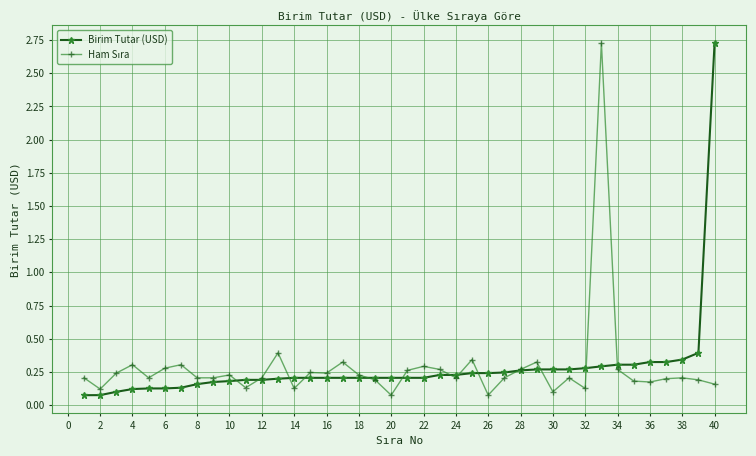

What is the greatest value displayed?

2.7